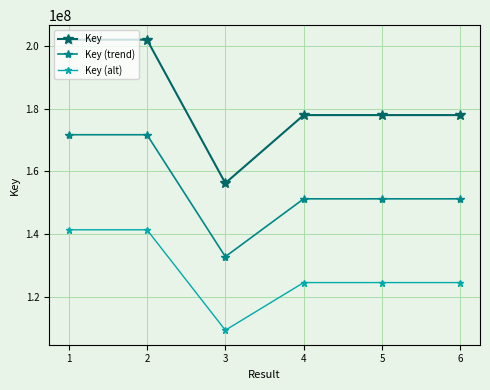

What is the smallest value displayed?

109368523.6